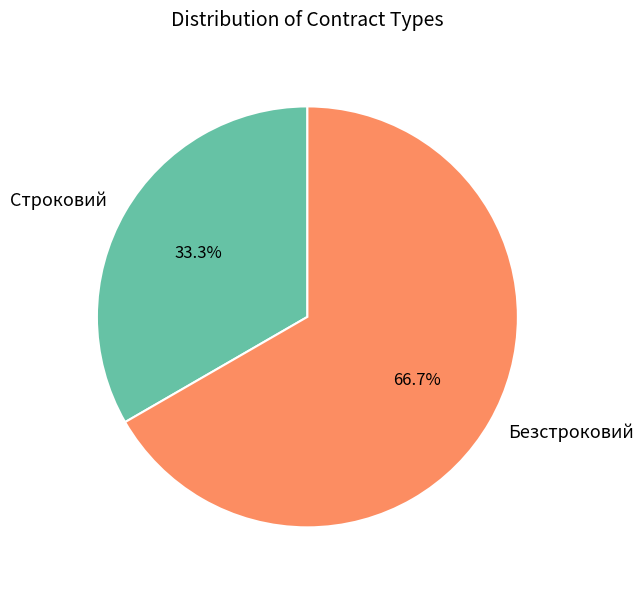

Count the number of slices in the pie.

2